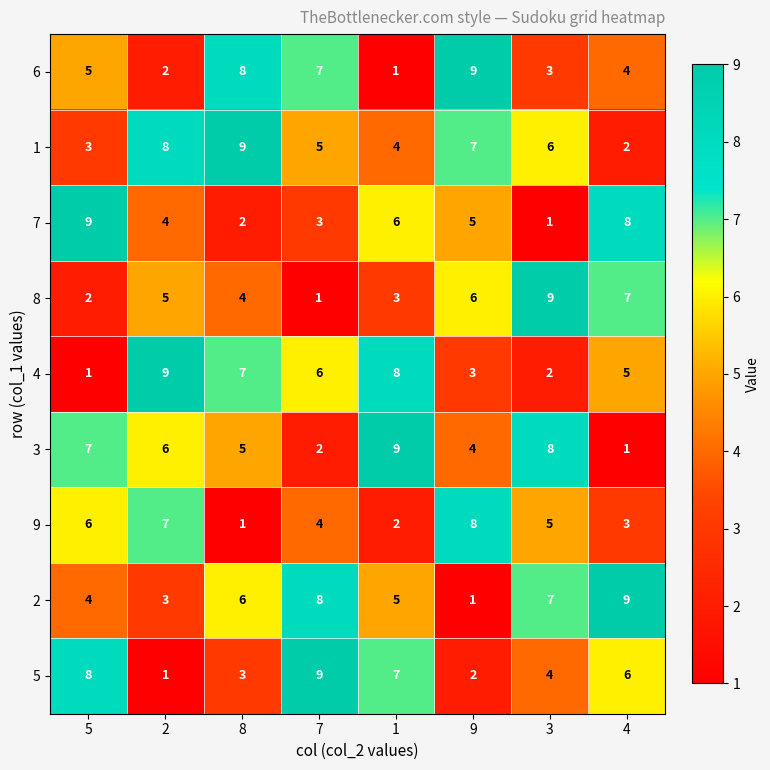

At how many categories does at least one series exceed 8?

8